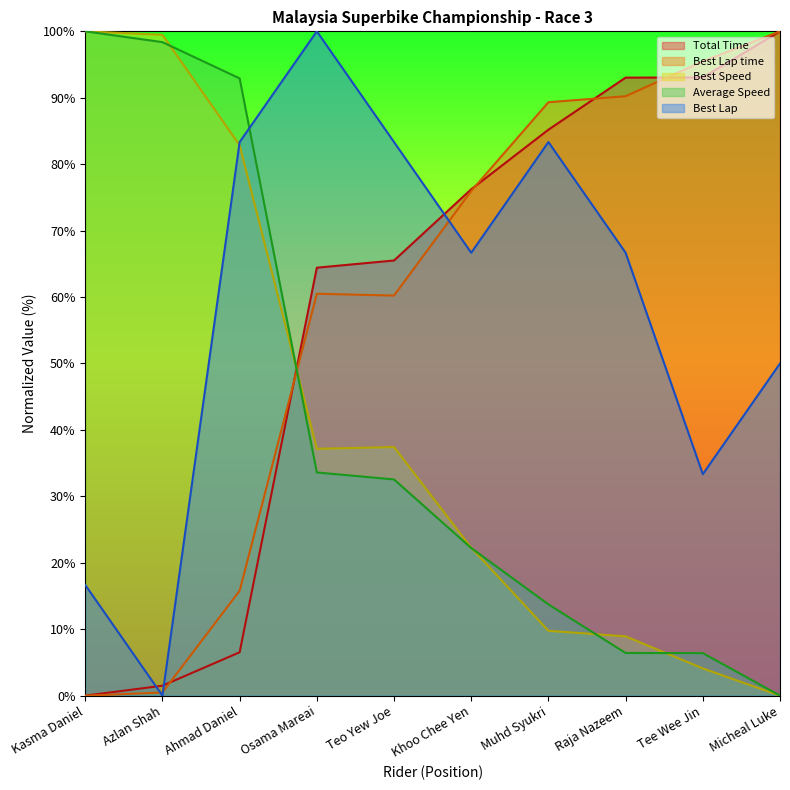

What are all the series names shown in the legend?

Total Time, Best Lap time, Best Speed, Average Speed, Best Lap